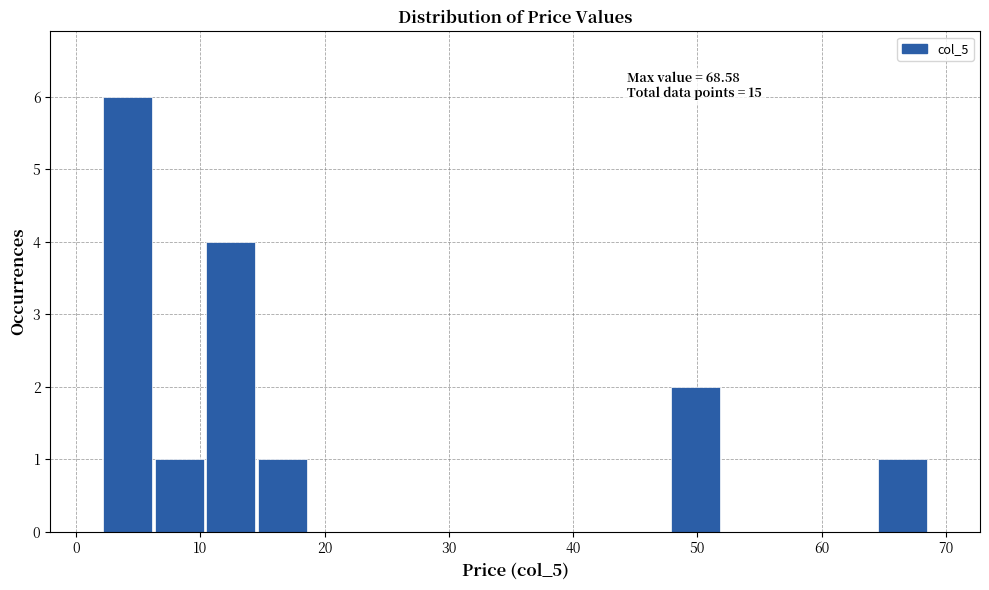

Which range on the x-axis has the tallest bar?

2 to 6